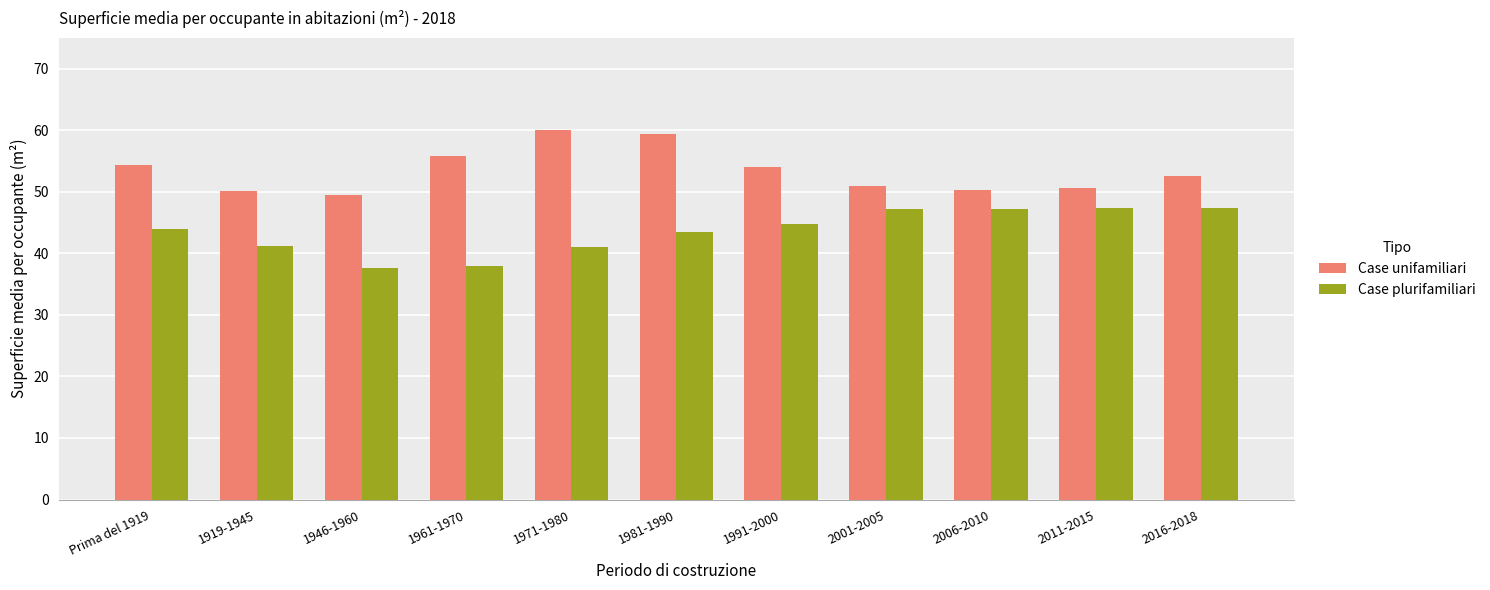

Rank the series at 2016-2018 from lowest to highest value.

Case plurifamiliari, Case unifamiliari